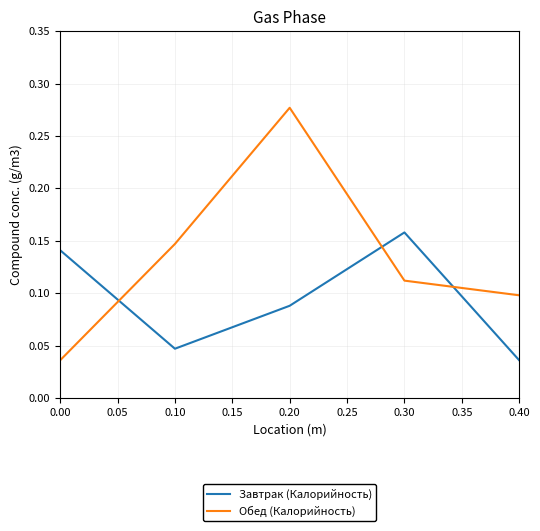

Is the value of Обед (Калорийность) at 0.20 greater than the value of Завтрак (Калорийность) at 0.20?

Yes